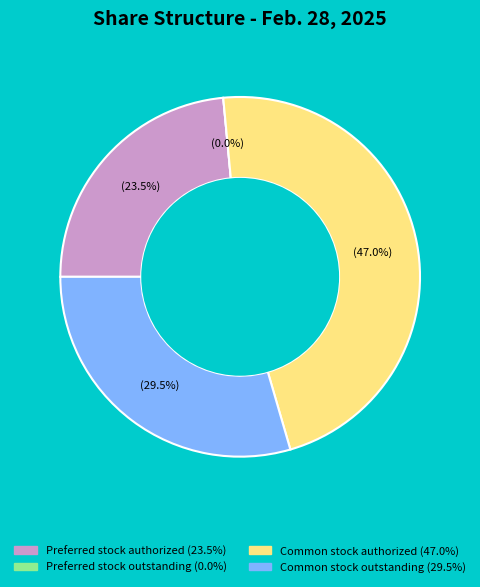

Which category has the biggest portion of the pie?

Common stock authorized